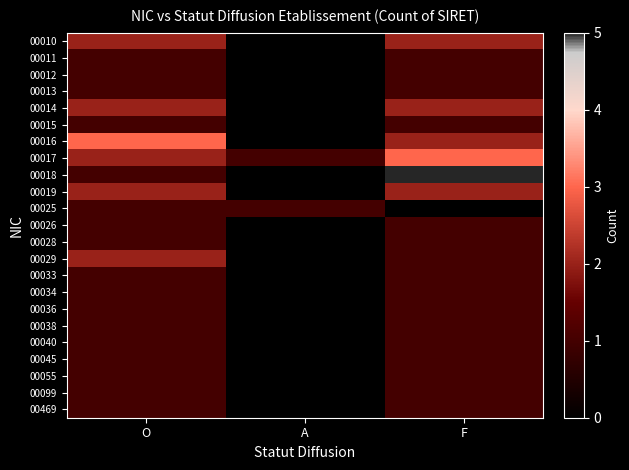

Between O and A, which series saw the biggest shift?

00016